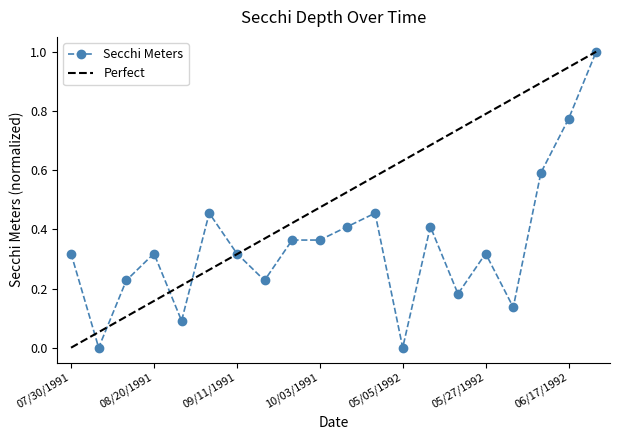

What position from the left is 09/26/1991?

9